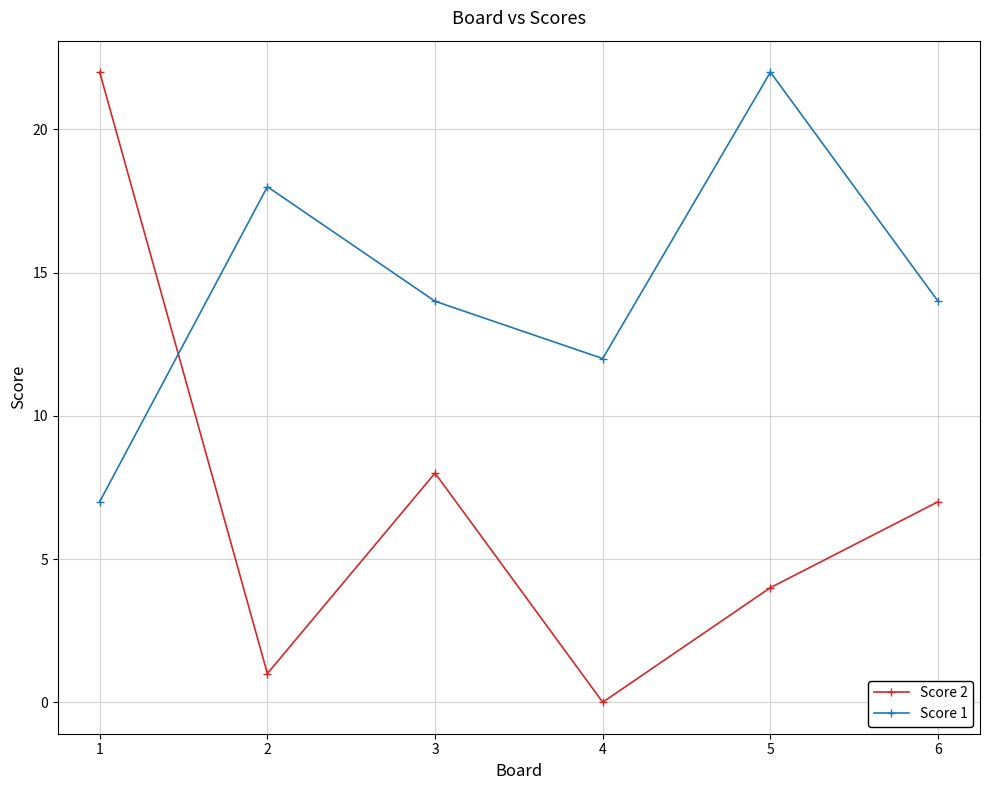

True or false: Score 2 has more than 0 points higher than both neighbors.

True